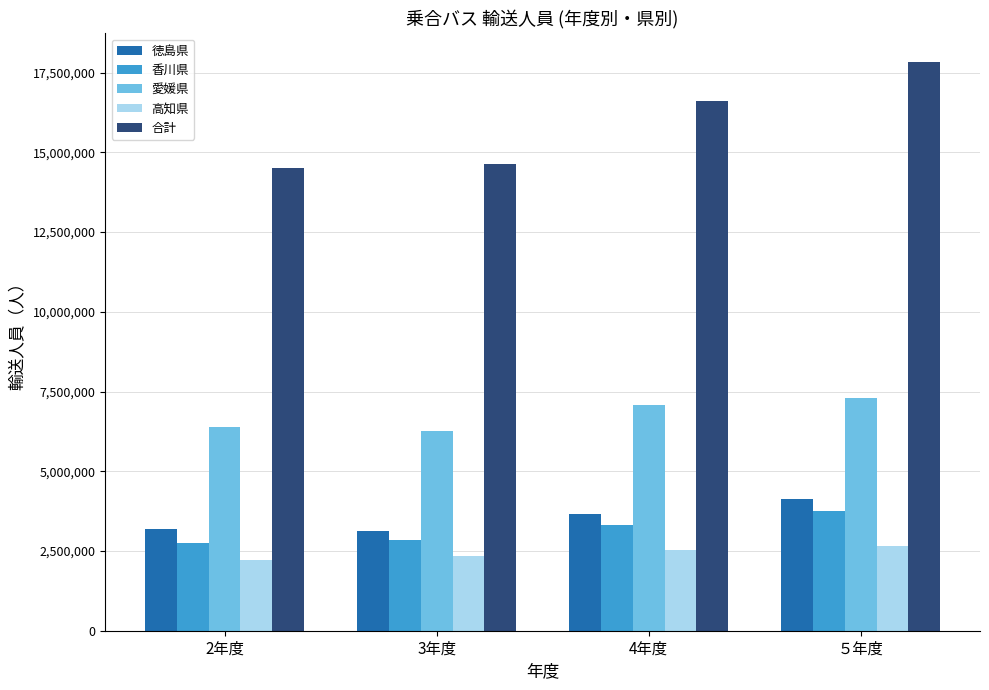

What are all the series names shown in the legend?

徳島県, 香川県, 愛媛県, 高知県, 合計